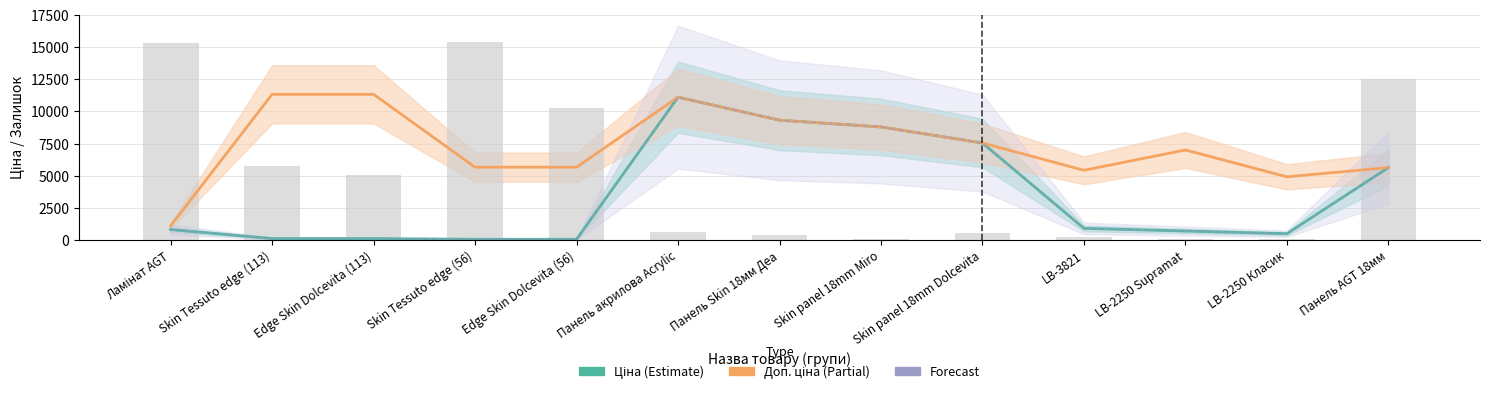

Reading left to right, list all the values displayed in this chart.

Ціна: Ламінат AGT=813.0	Skin Tessuto edge (113)=113.3	Edge Skin Dolcevita (113)=113.3	Skin Tessuto edge (56)=56.7	Edge Skin Dolcevita (56)=56.7	Панель акрилова Acrylic=11113.6	Панель Skin 18мм Деа=9321.4	Skin panel 18mm Miro=8797.6	Skin panel 18mm Dolcevita=7545.9	LB-3821=904.3	LB-2250 Supramat=700.4	LB-2250 Класик=491.7	Панель AGT 18мм=5636.0
Доп. ціна: Ламінат AGT=1101.8	Skin Tessuto edge (113)=11334.0	Edge Skin Dolcevita (113)=11334.0	Skin Tessuto edge (56)=5667.0	Edge Skin Dolcevita (56)=5667.0	Панель акрилова Acrylic=11113.6	Панель Skin 18мм Деа=9321.4	Skin panel 18mm Miro=8797.6	Skin panel 18mm Dolcevita=7545.9	LB-3821=5425.9	LB-2250 Supramat=7004.3	LB-2250 Класик=4917.4	Панель AGT 18мм=5636.0
Forecast: Ламінат AGT=813.0	Skin Tessuto edge (113)=113.3	Edge Skin Dolcevita (113)=113.3	Skin Tessuto edge (56)=56.7	Edge Skin Dolcevita (56)=56.7	Панель акрилова Acrylic=11113.6	Панель Skin 18мм Деа=9321.4	Skin panel 18mm Miro=8797.6	Skin panel 18mm Dolcevita=7545.9	LB-3821=904.3	LB-2250 Supramat=700.4	LB-2250 Класик=491.7	Панель AGT 18мм=5636.0
Залишок (×10): Ламінат AGT=15340.0	Skin Tessuto edge (113)=5790.0	Edge Skin Dolcevita (113)=5050.0	Skin Tessuto edge (56)=15430.0	Edge Skin Dolcevita (56)=10280.0	Панель акрилова Acrylic=650.0	Панель Skin 18мм Деа=370.0	Skin panel 18mm Miro=110.0	Skin panel 18mm Dolcevita=510.0	LB-3821=240.0	LB-2250 Supramat=80.0	LB-2250 Класик=80.0	Панель AGT 18мм=12560.0